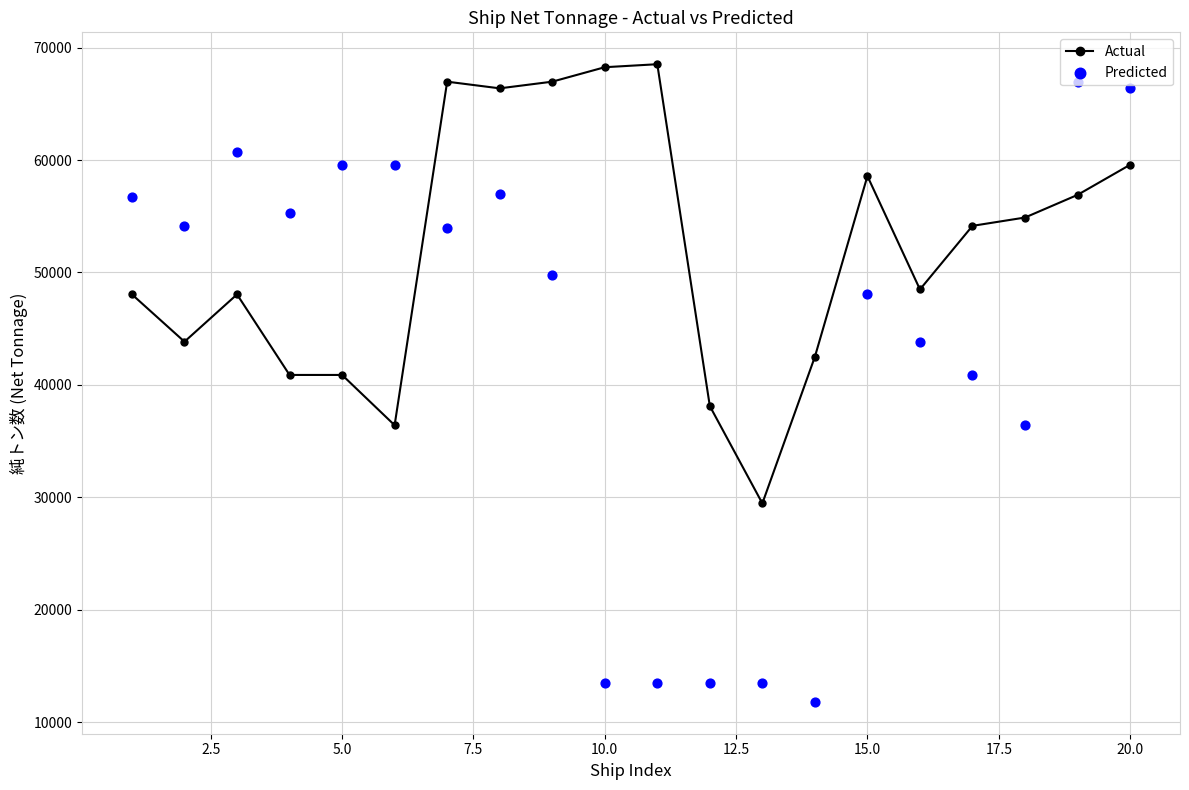

True or false: Actual has more than 0 interior local peaks.

True